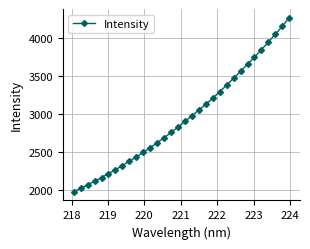

What is the minimum value shown in the chart?

1973.1